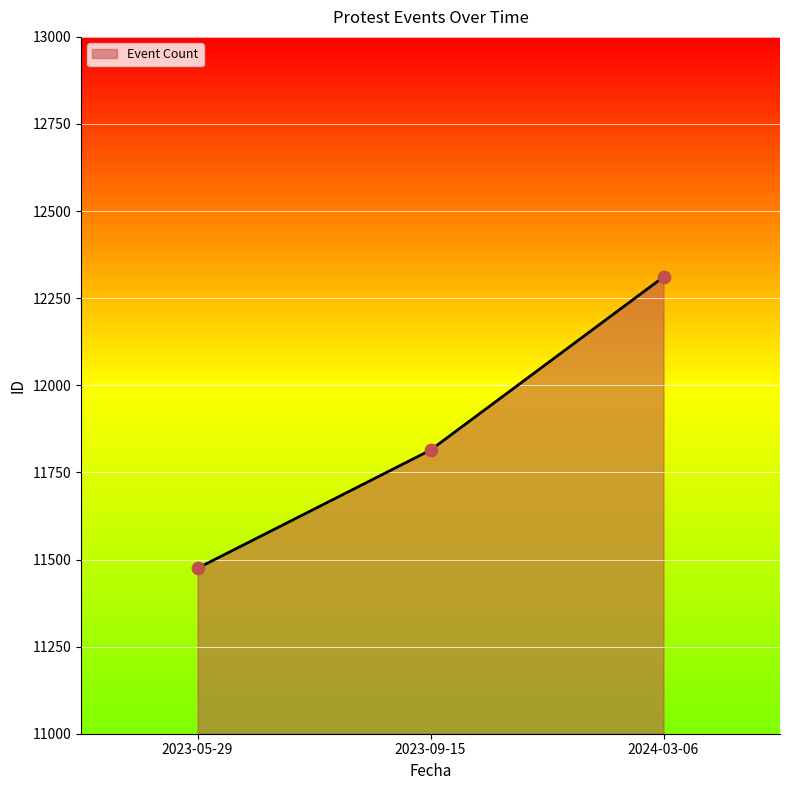

What is the change in value from 2023-09-15 to 2024-03-06?

+497